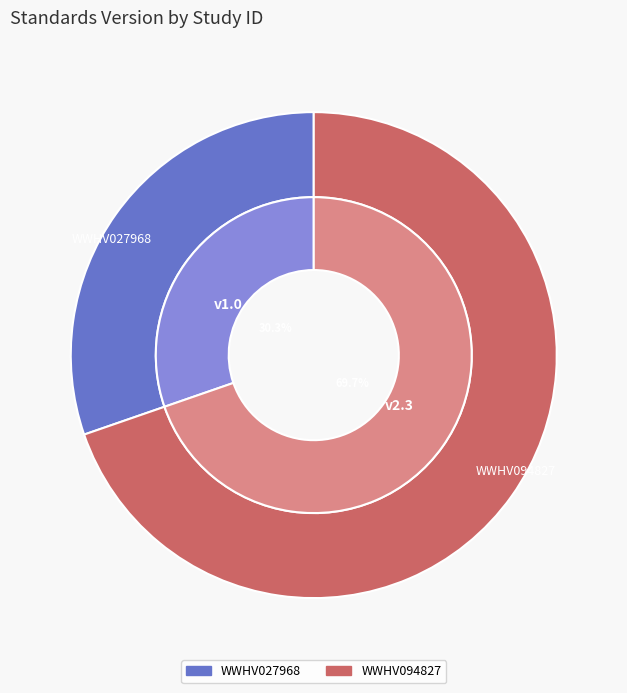

To the nearest percent, what percentage of the pie is WWHV094827?

70%